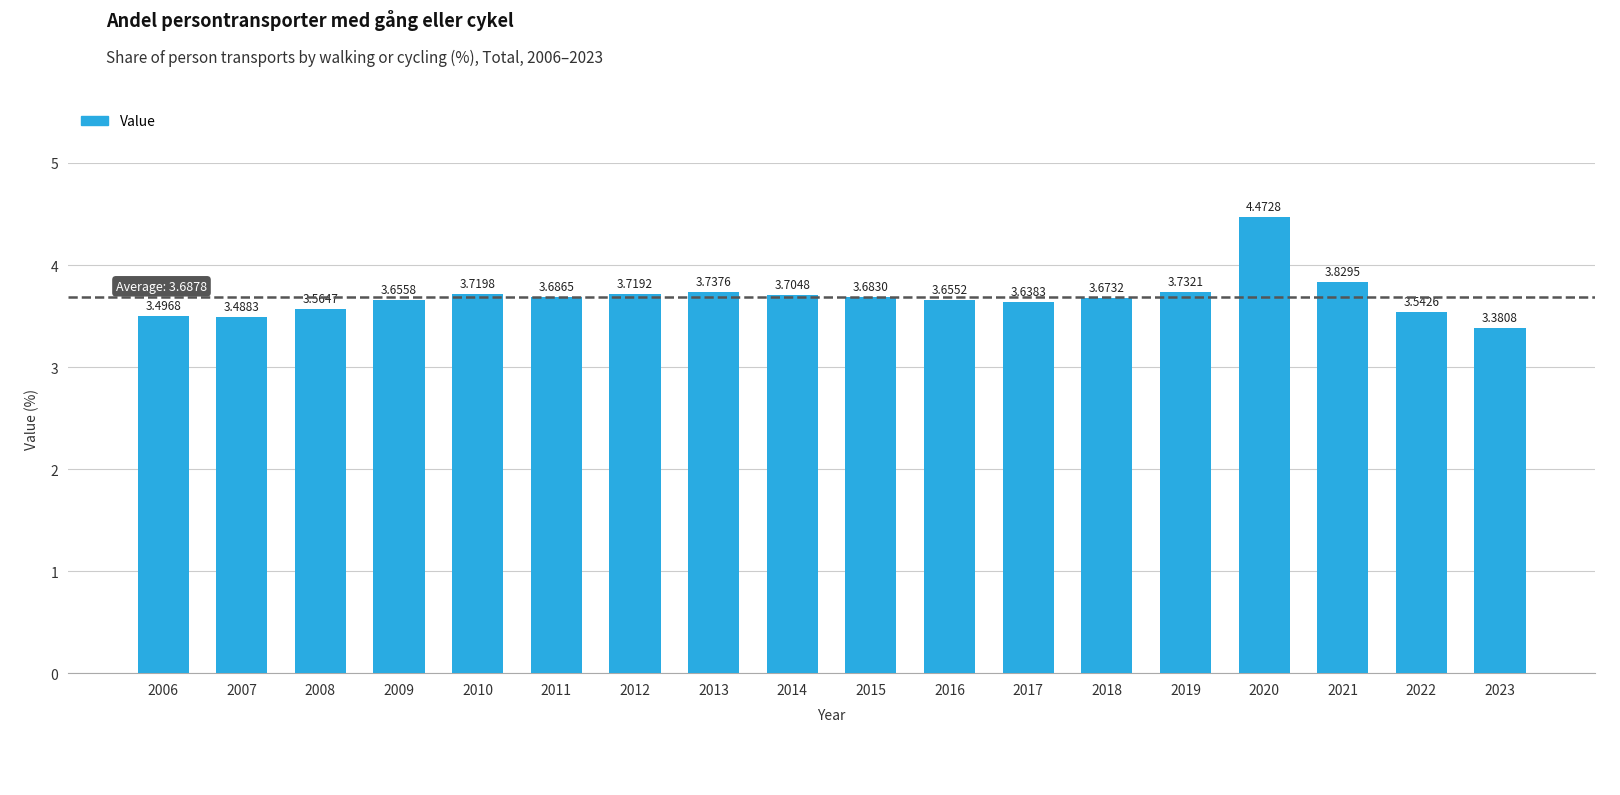

Rank the categories by value from highest to lowest.

2020, 2021, 2013, 2019, 2010, 2012, 2014, 2011, 2015, 2018, 2009, 2016, 2017, 2008, 2022, 2006, 2007, 2023